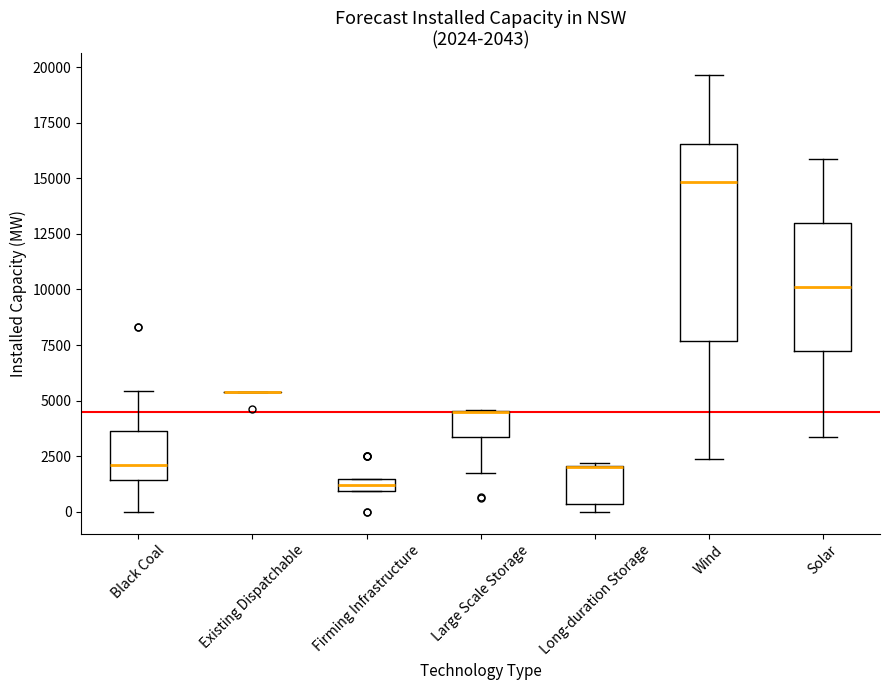

Which box is the tallest, from its lower edge to its upper edge?

Wind